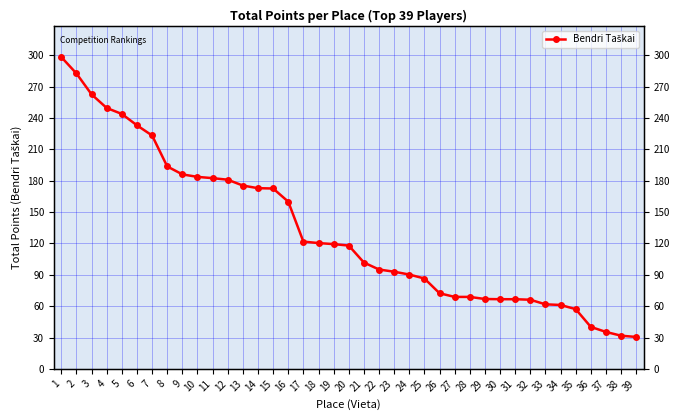

How many lines are shown in the chart?

1